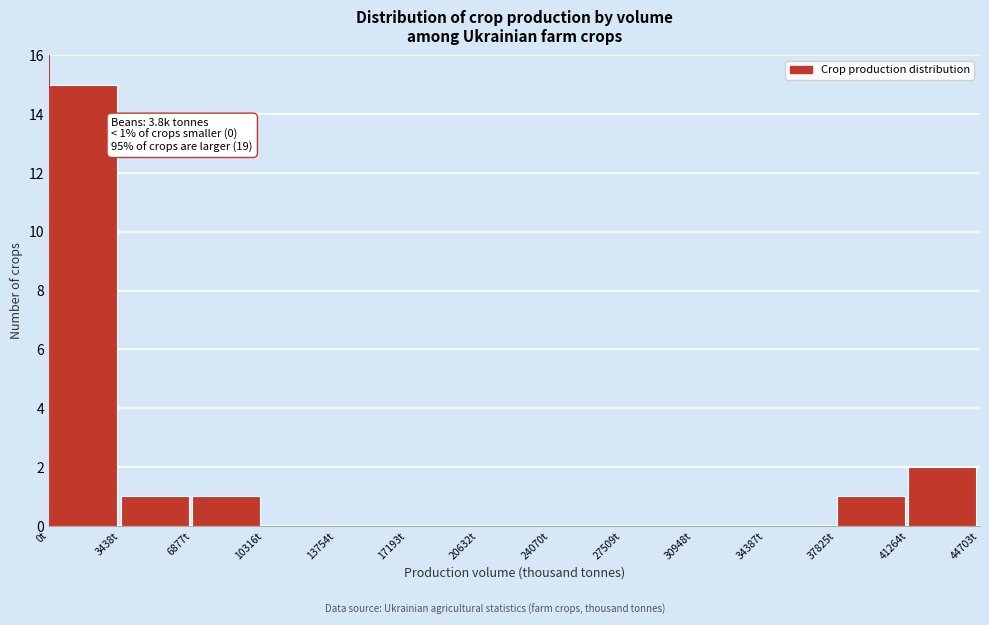

Over which range of the x-axis is the bar tallest?

0 to 3500